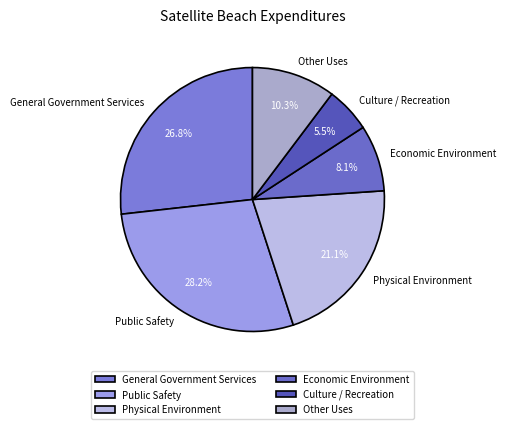

What percentage do Other Uses and Economic Environment together represent?

18.4%